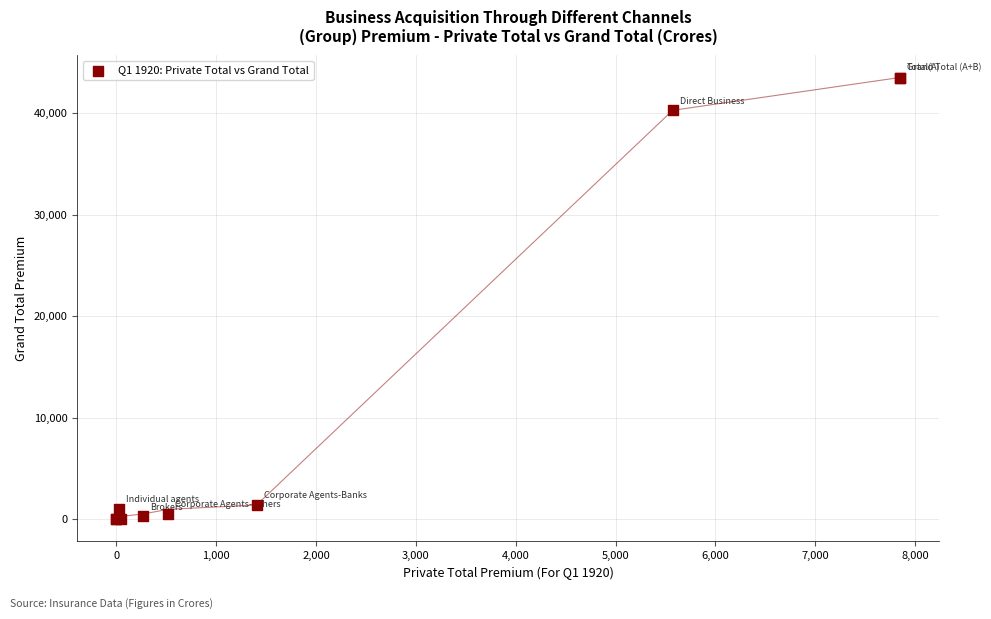

What Y value in the scatter plot is closest to 21745?

40260.7